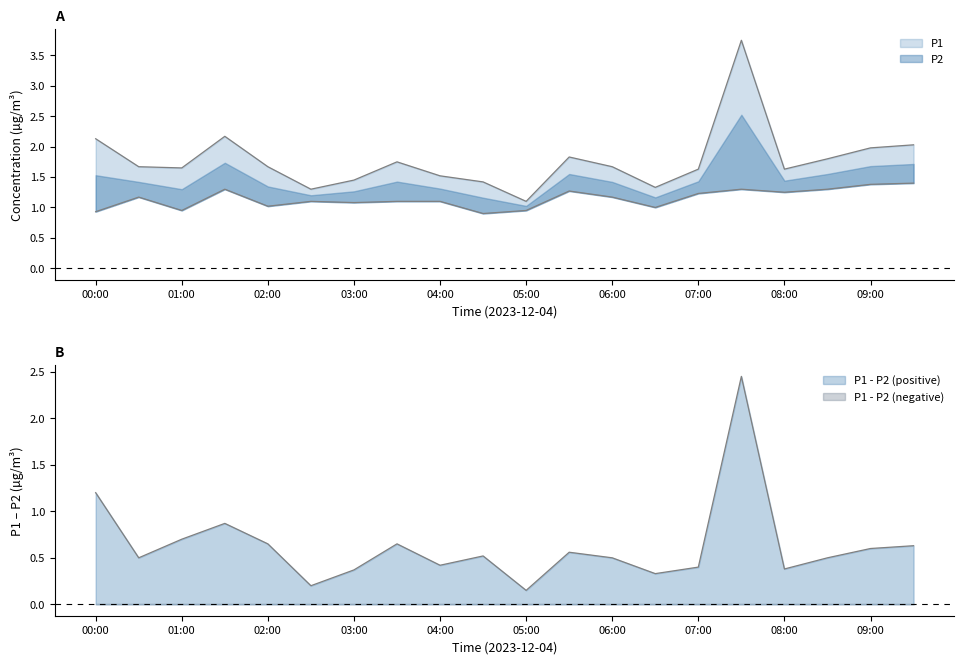

Reading left to right, list all the values displayed in this chart.

P1: 00:00=2.1	00:30=1.7	01:00=1.6	01:30=2.2	02:00=1.7	02:30=1.3	03:00=1.4	03:30=1.8	04:00=1.5	04:30=1.4	05:00=1.1	05:30=1.8	06:00=1.7	06:30=1.3	07:00=1.6	07:30=3.8	08:00=1.6	08:30=1.8	09:00=2.0	09:30=2.0
P2: 00:00=0.9	00:30=1.2	01:00=0.9	01:30=1.3	02:00=1.0	02:30=1.1	03:00=1.1	03:30=1.1	04:00=1.1	04:30=0.9	05:00=0.9	05:30=1.3	06:00=1.2	06:30=1.0	07:00=1.2	07:30=1.3	08:00=1.2	08:30=1.3	09:00=1.4	09:30=1.4